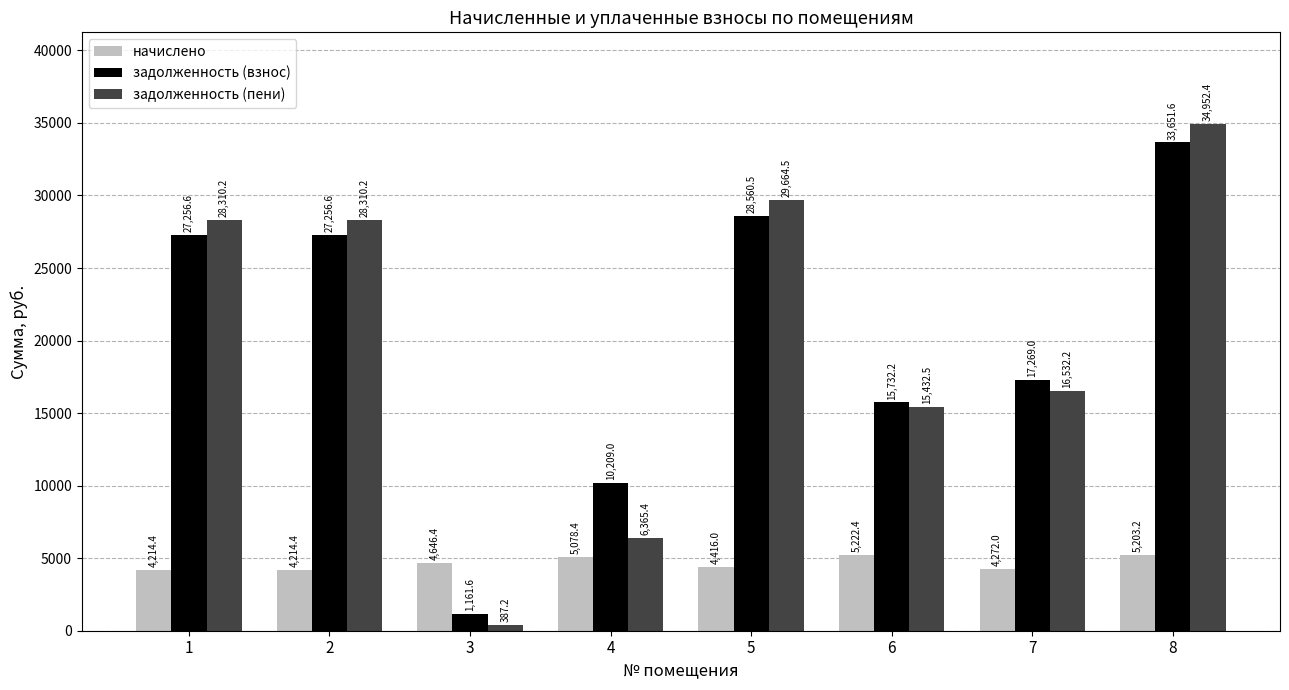

The задолженность (взнос) series shows 28560.5 at 5. True or false?

True